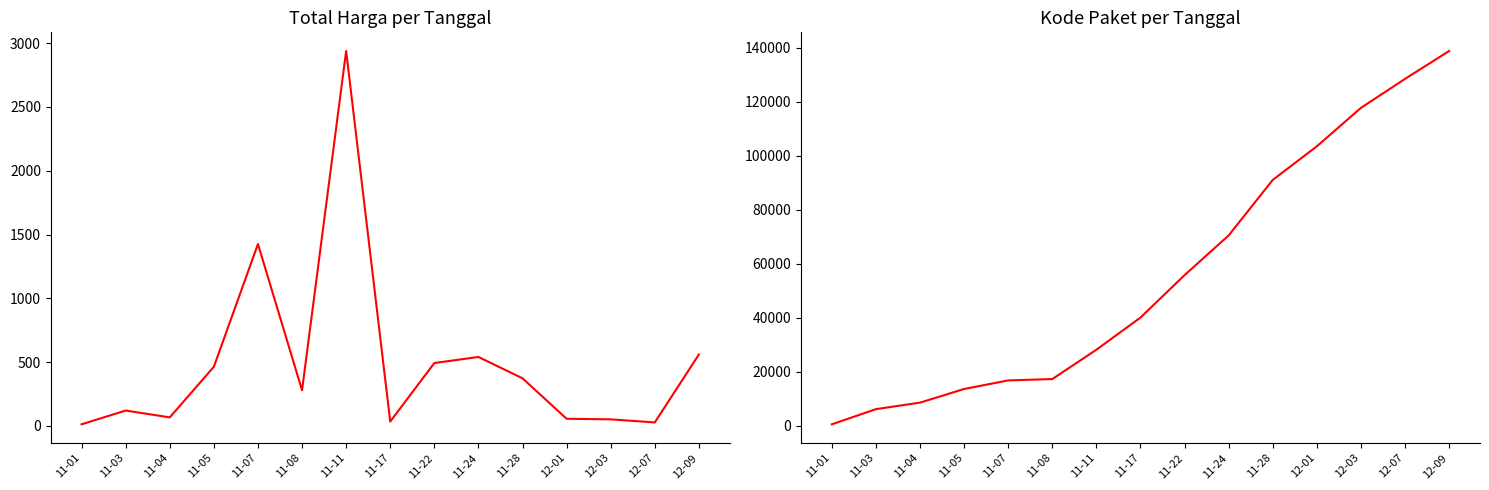

What is the sum of all Total Harga (M) values?

7445.1